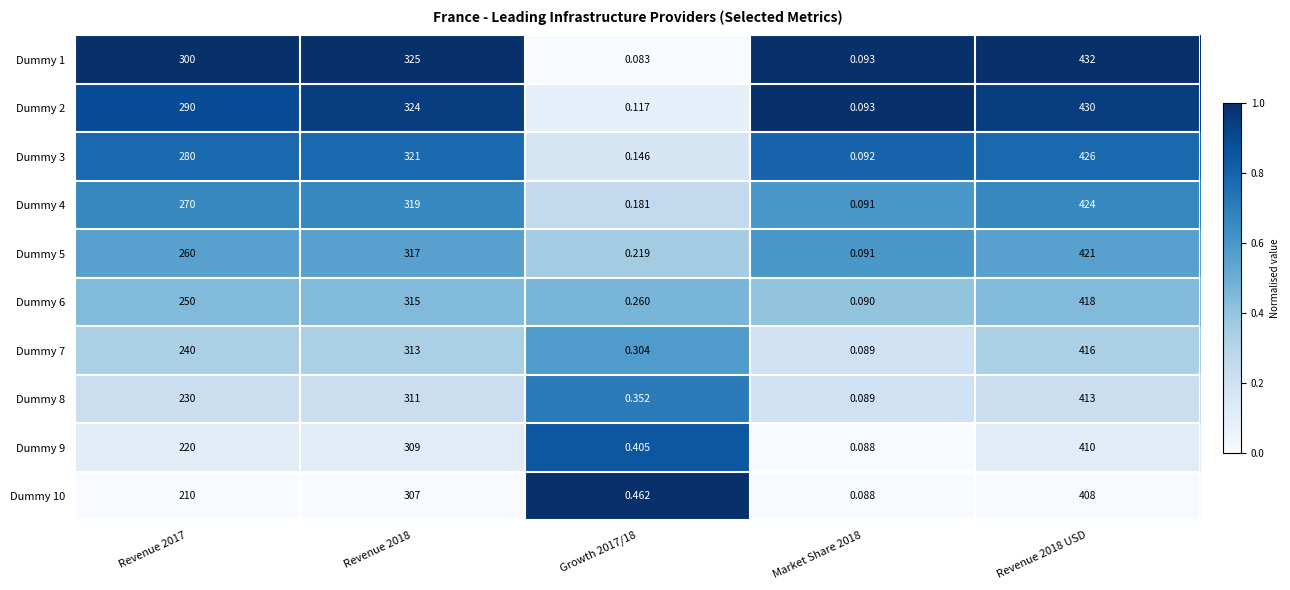

Is the value of Dummy 9 at Market Share 2018 greater than the value of Dummy 5 at Revenue 2018?

No